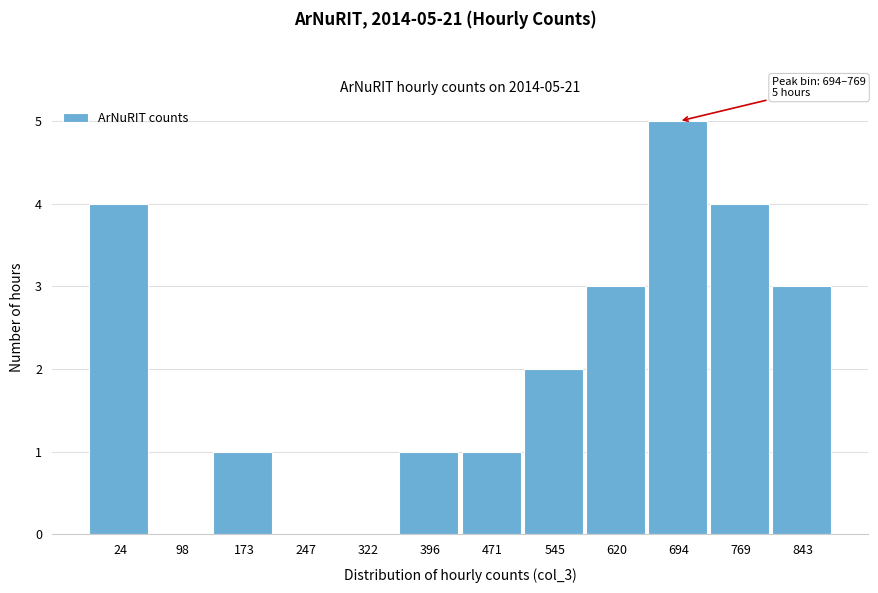

Reading left to right, extract all data points from this chart.

24=4	98=0	173=1	247=0	322=0	396=1	471=1	545=2	620=3	694=5	769=4	843=3